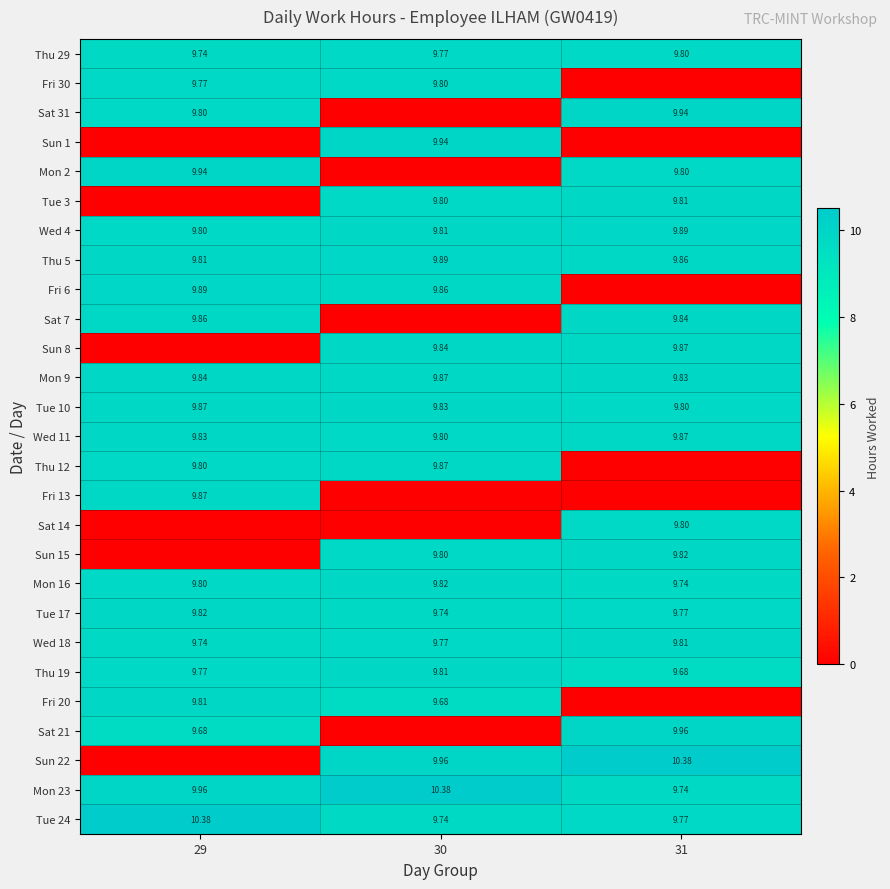

What is the sum of all Wed 18 values?

29.3